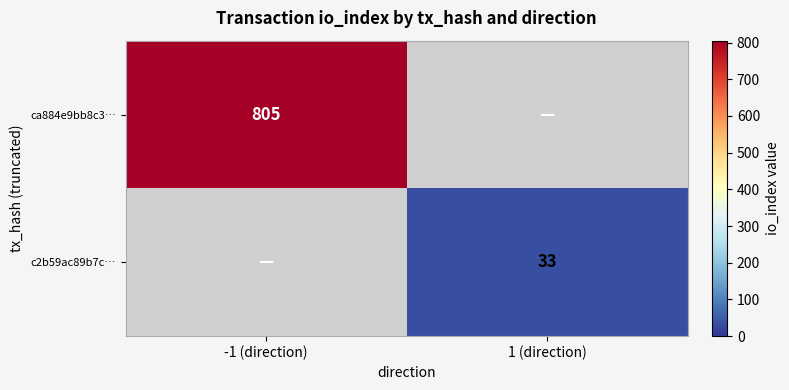

Is it true that ca884e9bb8c3… equals 805 at -1 (direction)?

True